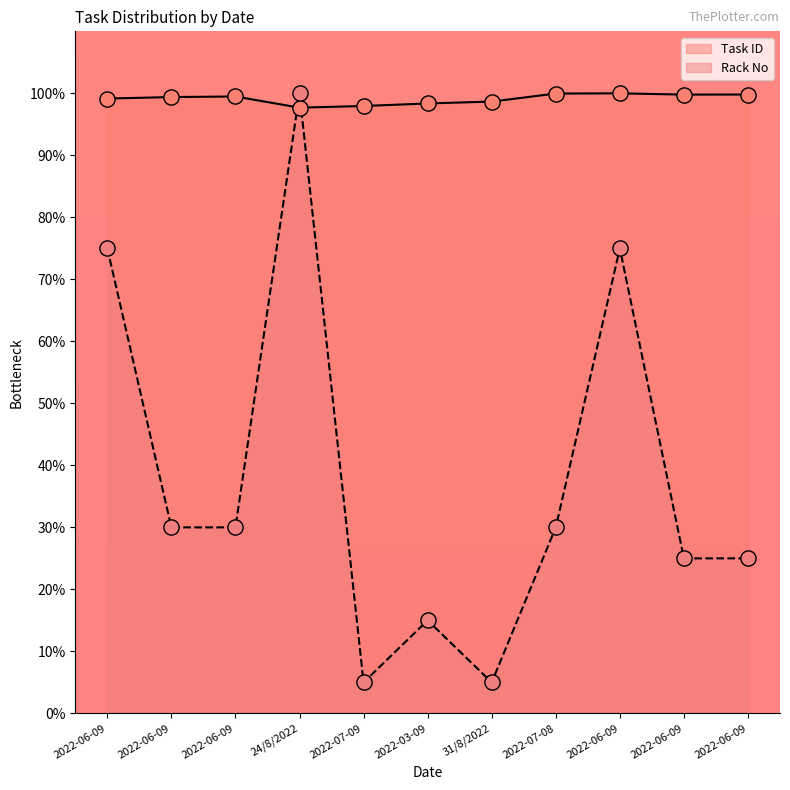

What is the total value across all series at 2022-06-09?

174.2